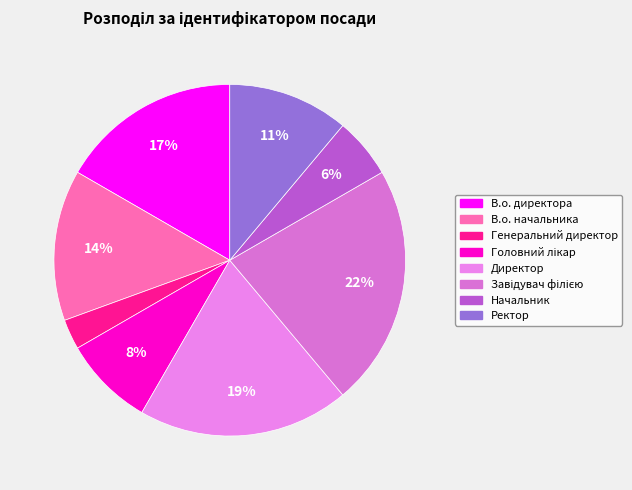

How many segments does this pie chart have?

8